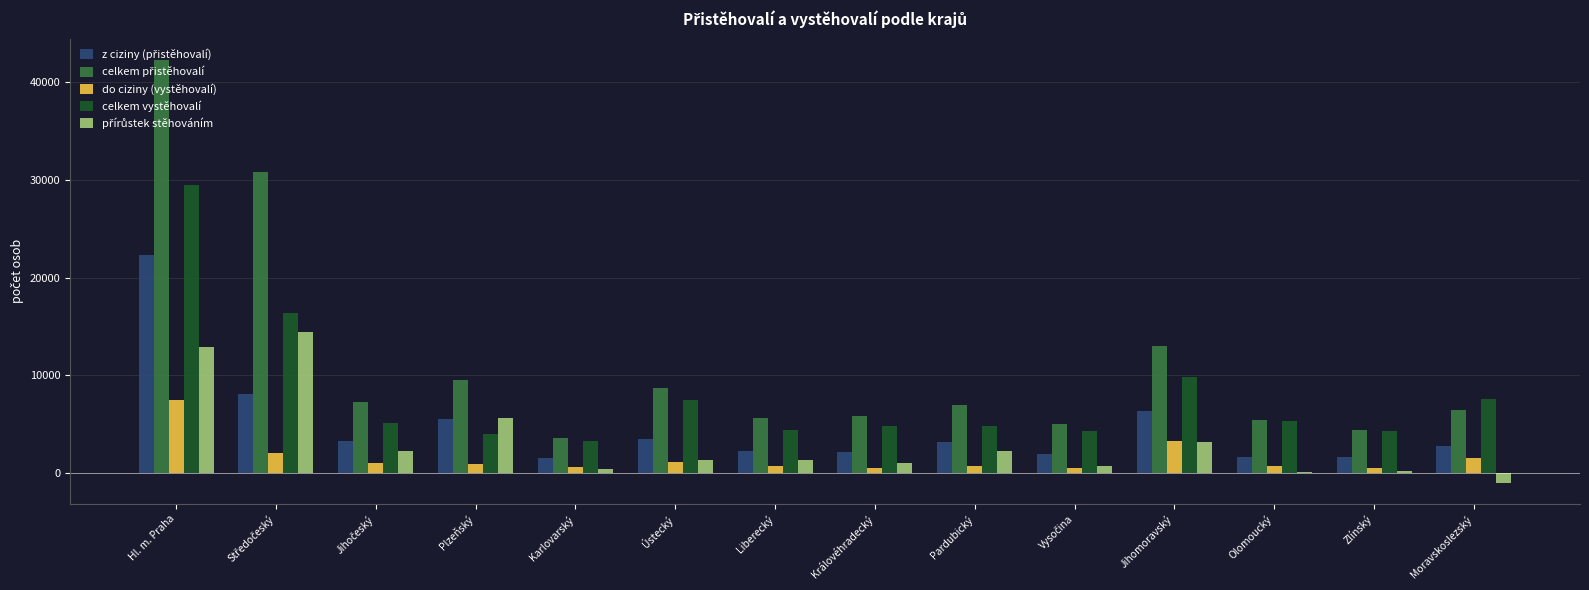

What is the sum of all do ciziny (vystěhovalí) values?

21301